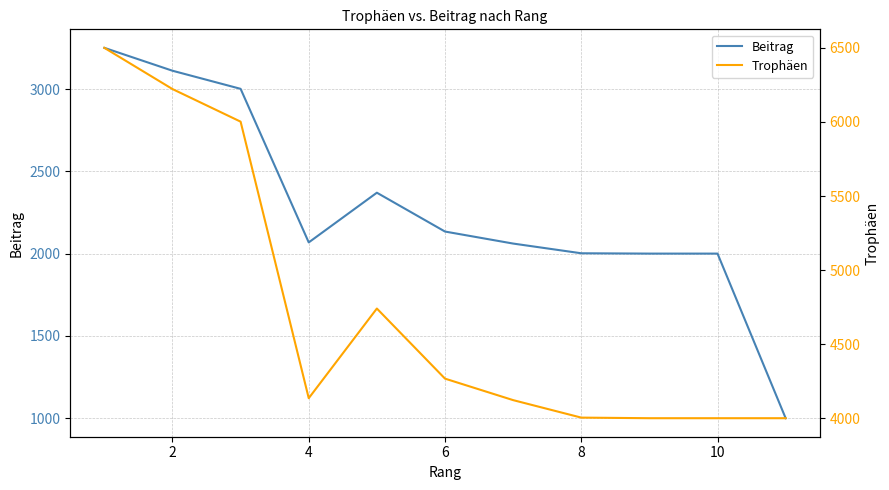

What is the lowest value of the Beitrag series?

1000